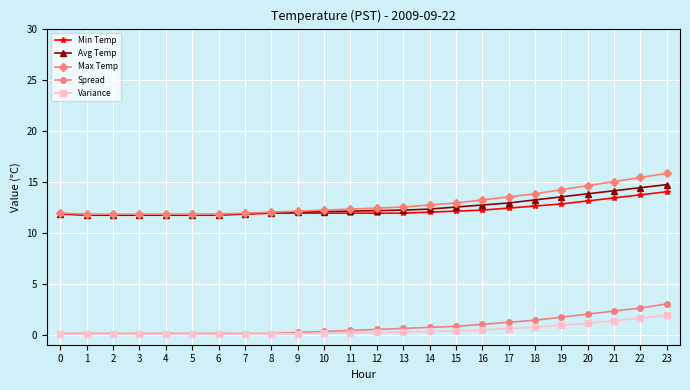

True or false: Spread and Avg Temp intersect in this chart.

False